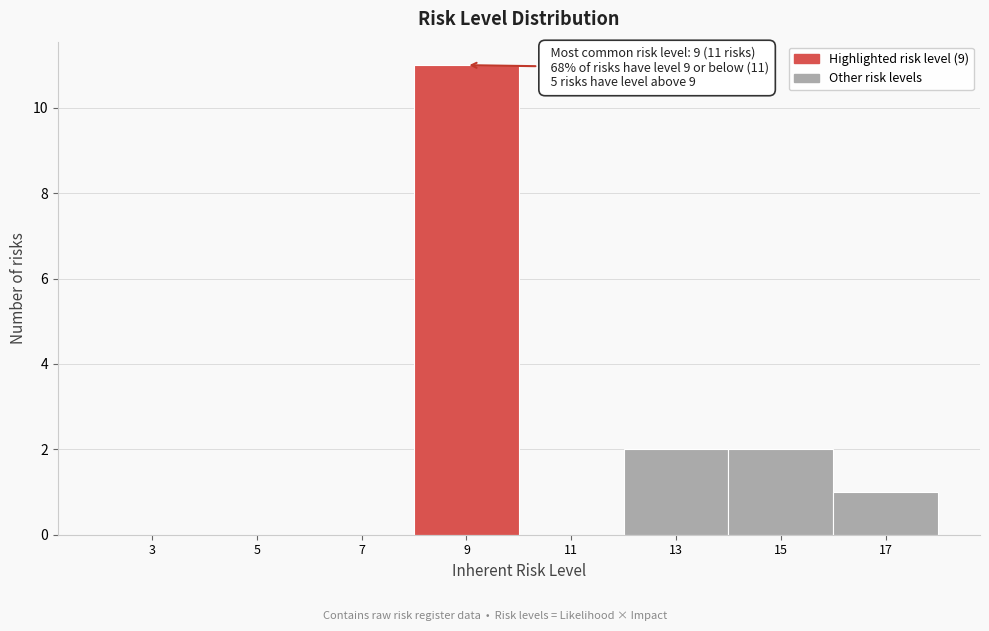

Which range on the x-axis has the tallest bar?

8 to 10